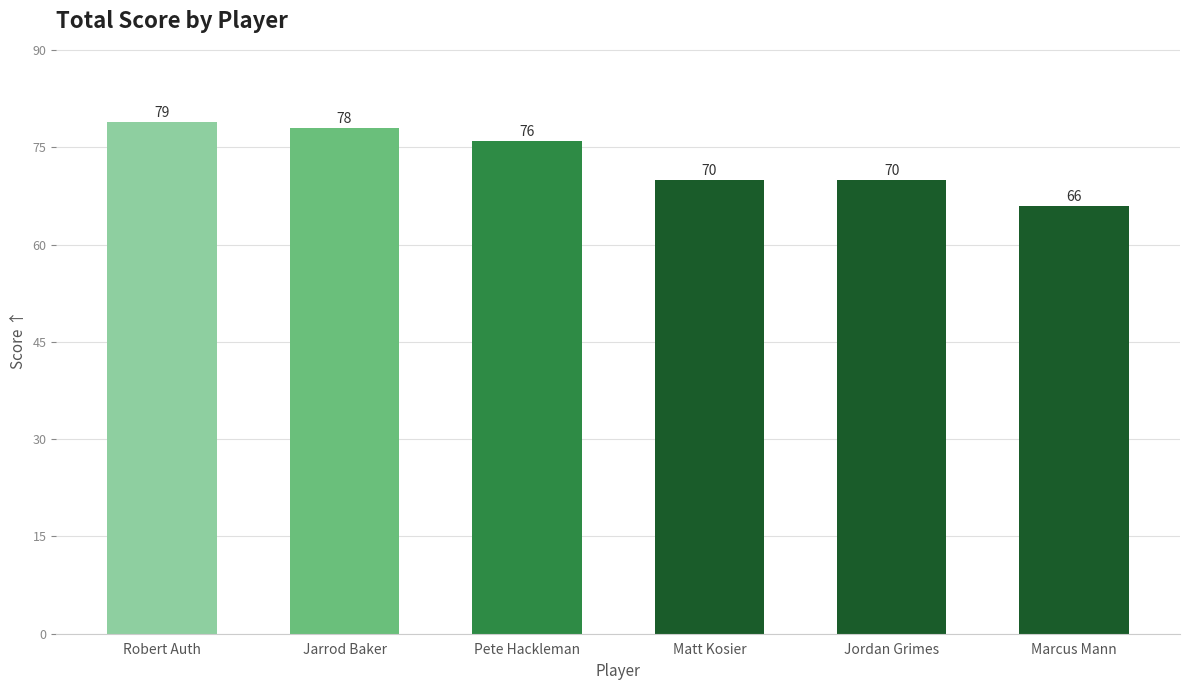

Reading left to right, list all the values displayed in this chart.

Robert Auth=79	Jarrod Baker=78	Pete Hackleman=76	Matt Kosier=70	Jordan Grimes=70	Marcus Mann=66